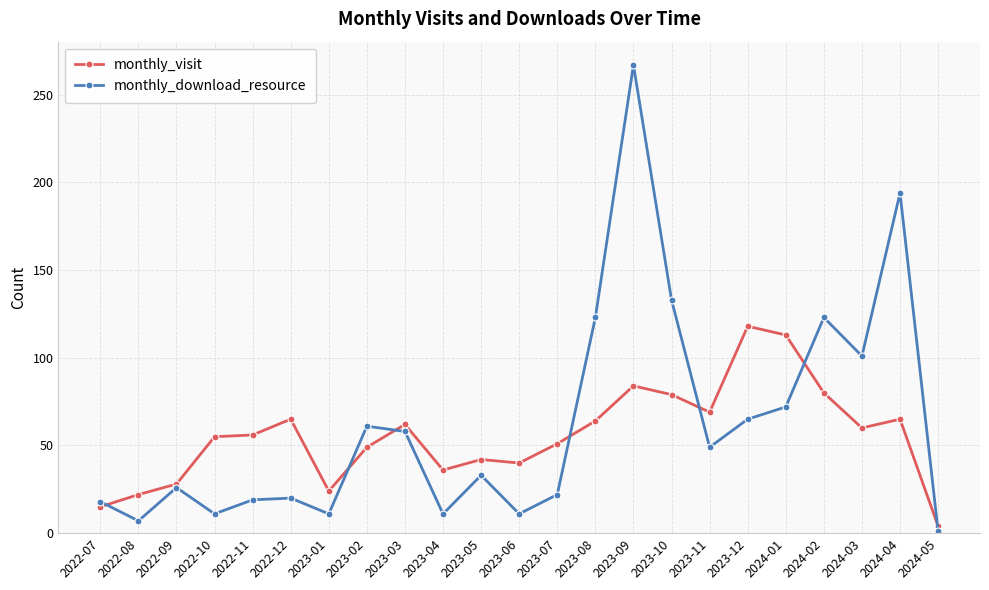

At which category is the sum across all series the highest?

2023-09